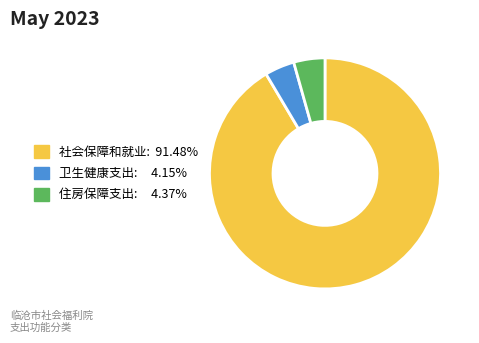

Is there any slice that represents more than half of the pie?

Yes